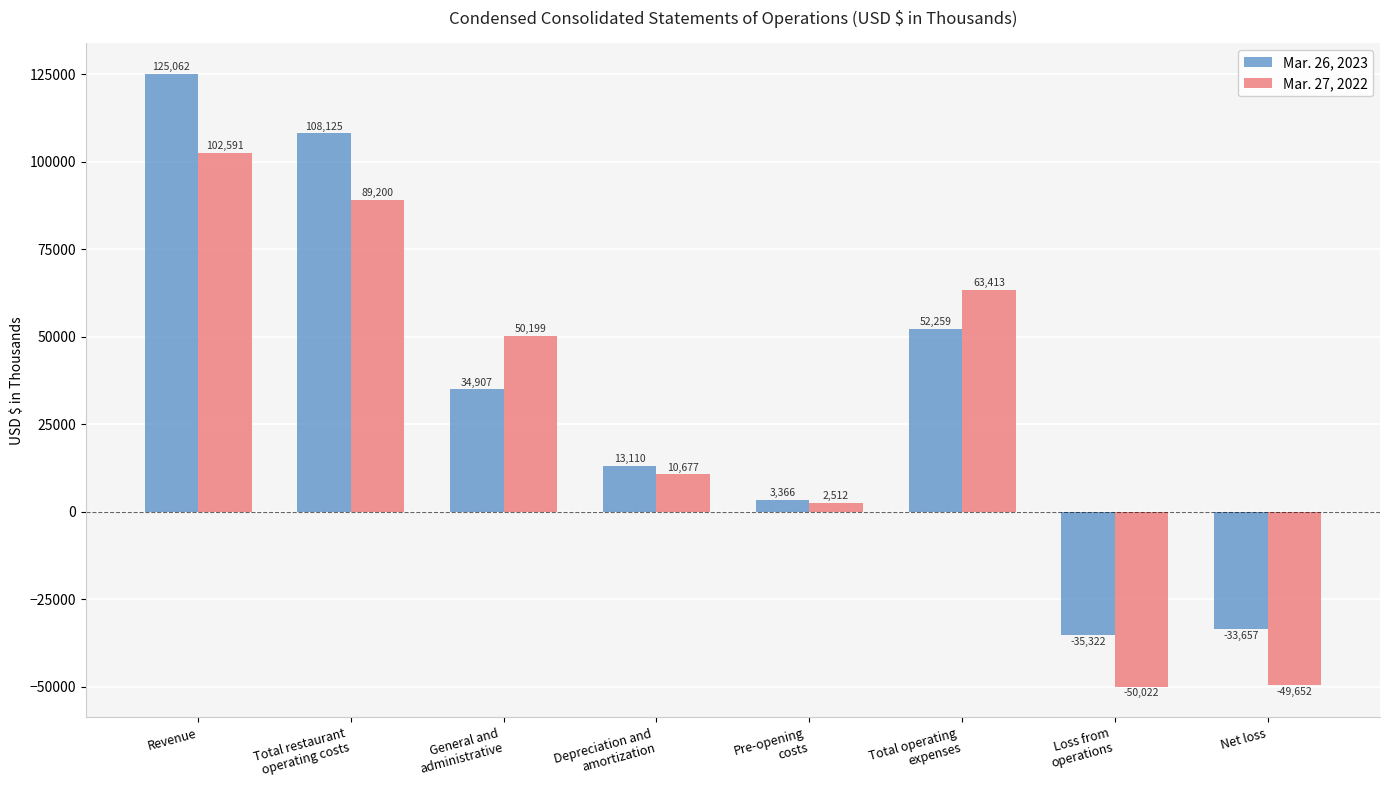

At Revenue, list the series in order from smallest to largest.

Mar. 27, 2022, Mar. 26, 2023